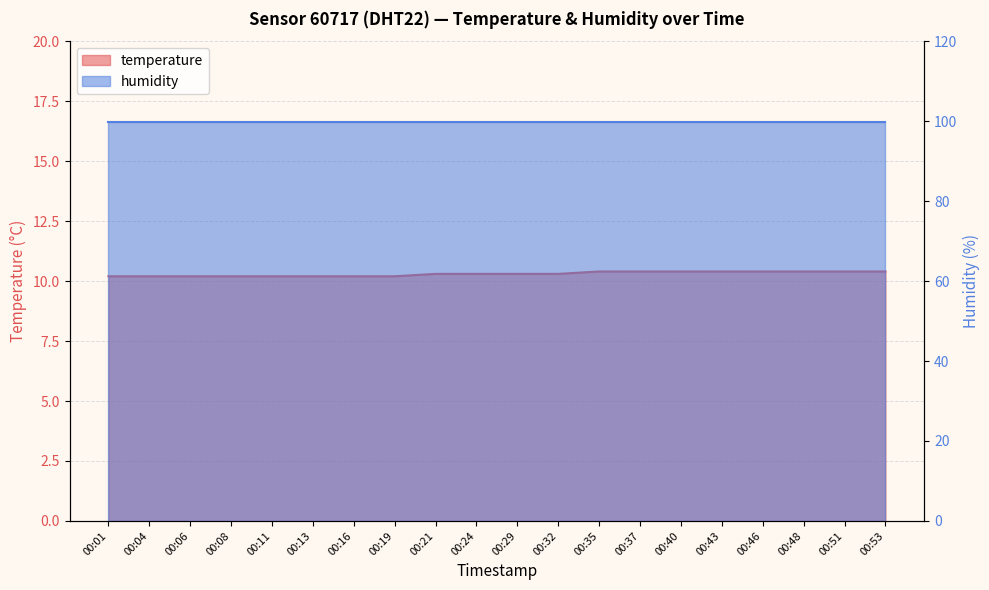

Reading right to left, transcribe all the data shown in this chart.

10.4	10.4	10.4	10.4	10.4	10.4	10.4	10.4	10.3	10.3	10.3	10.3	10.2	10.2	10.2	10.2	10.2	10.2	10.2	10.2